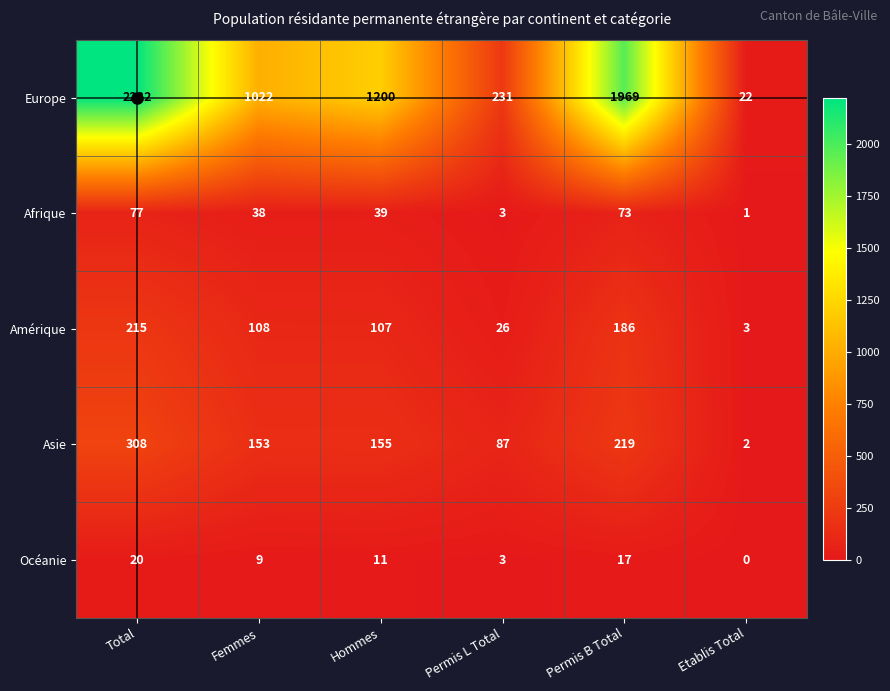

At which category is the sum across all series the highest?

Total